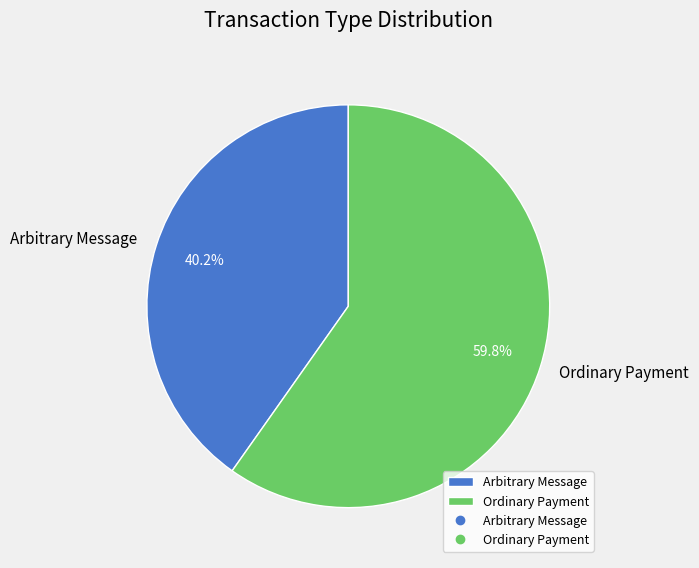

How many segments does this pie chart have?

2